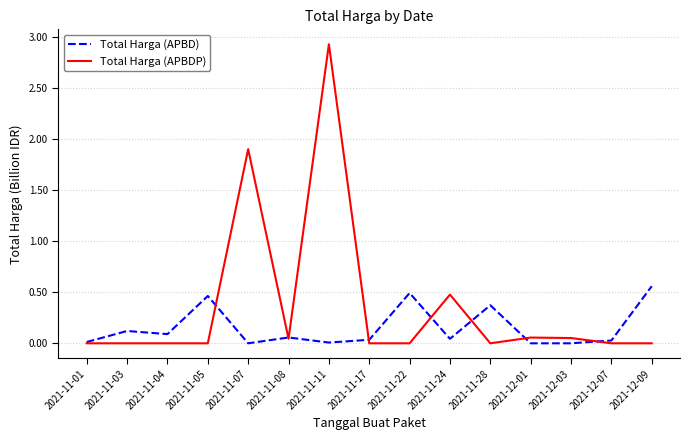

What are all the series names shown in the legend?

Total Harga (APBD), Total Harga (APBDP)